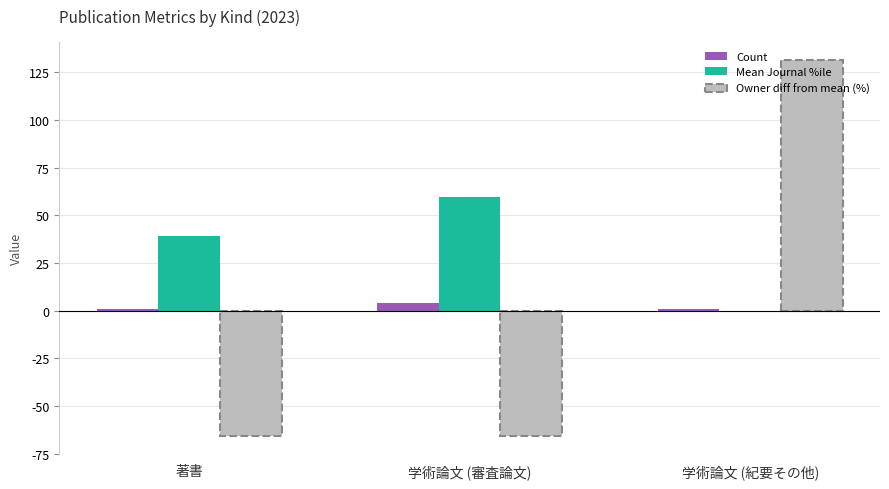

How many data points does each series have?

3